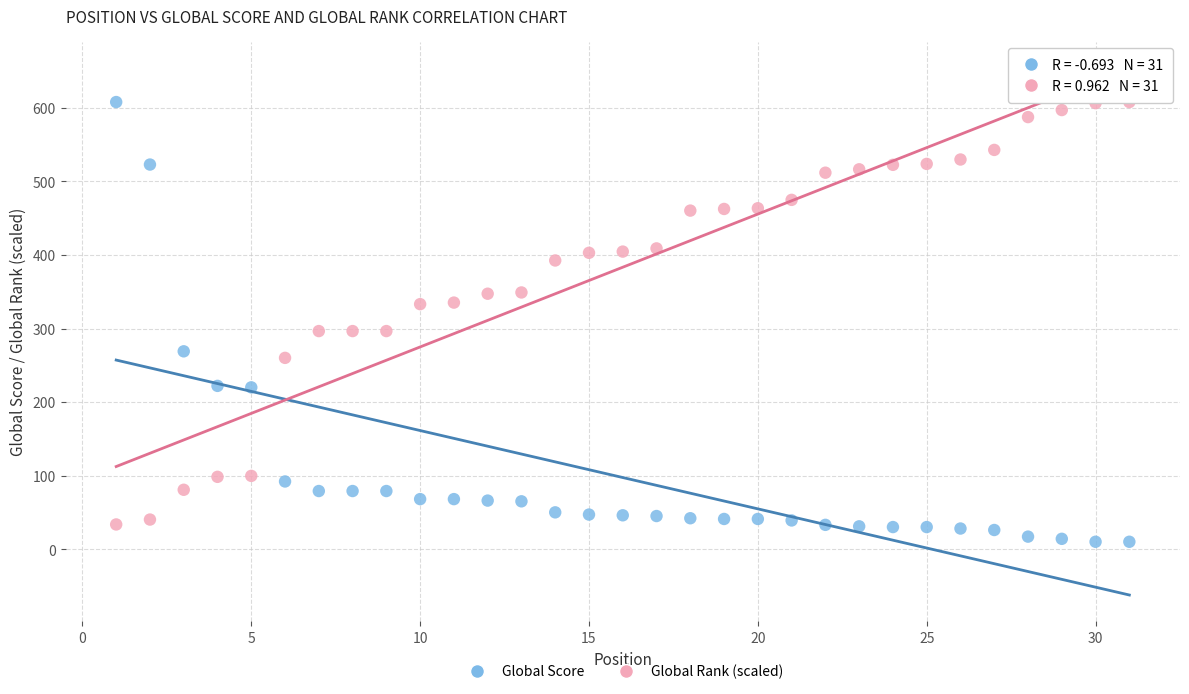

Across all data points, what is the range of X values (max minus min)?

30.0